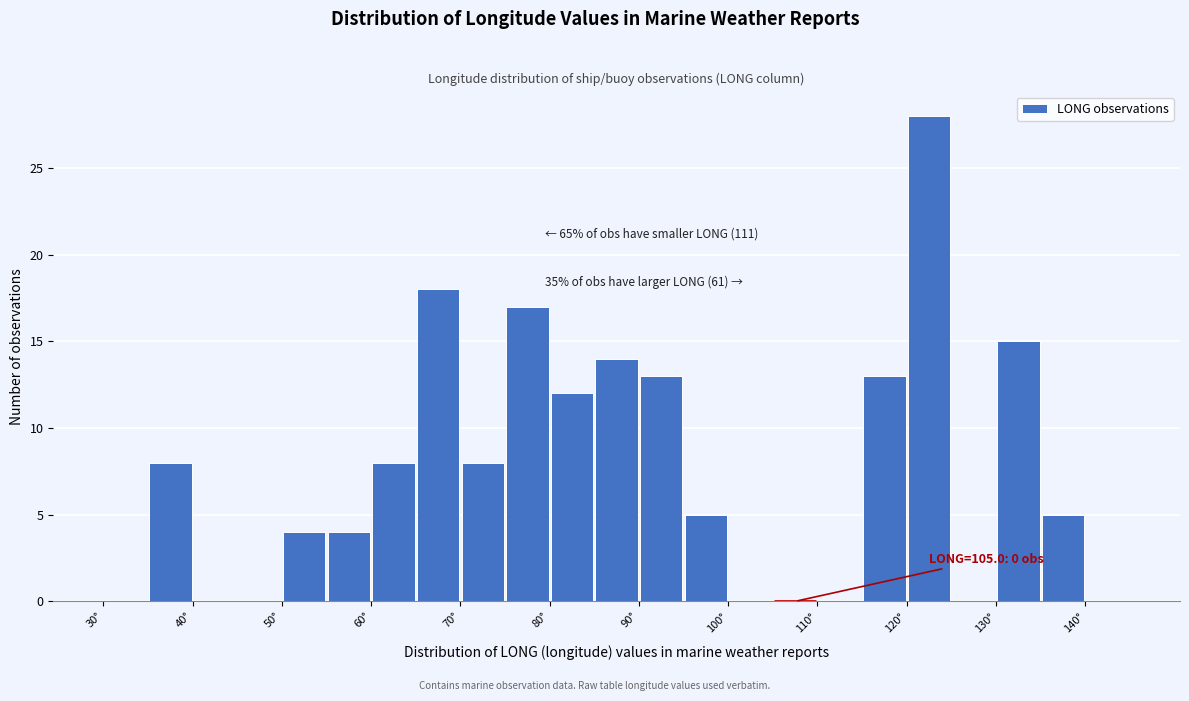

Over which range of the x-axis is the bar tallest?

120 to 125